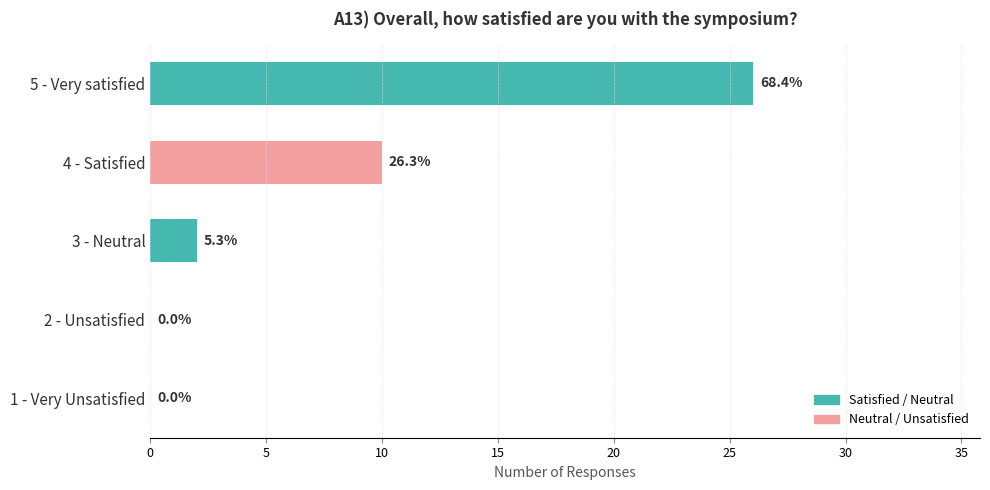

Are the bars horizontal?

Yes